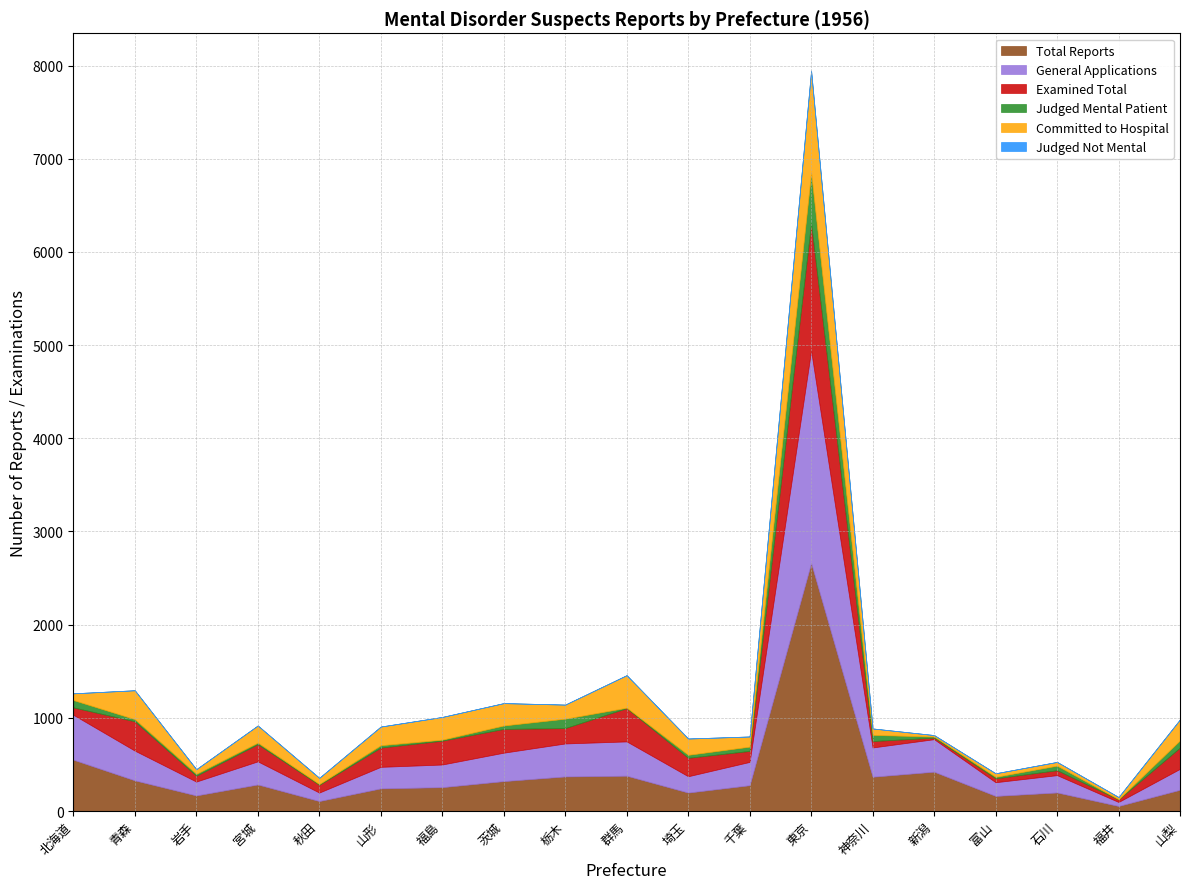

Between 神奈川 and 富山, which is larger?

神奈川